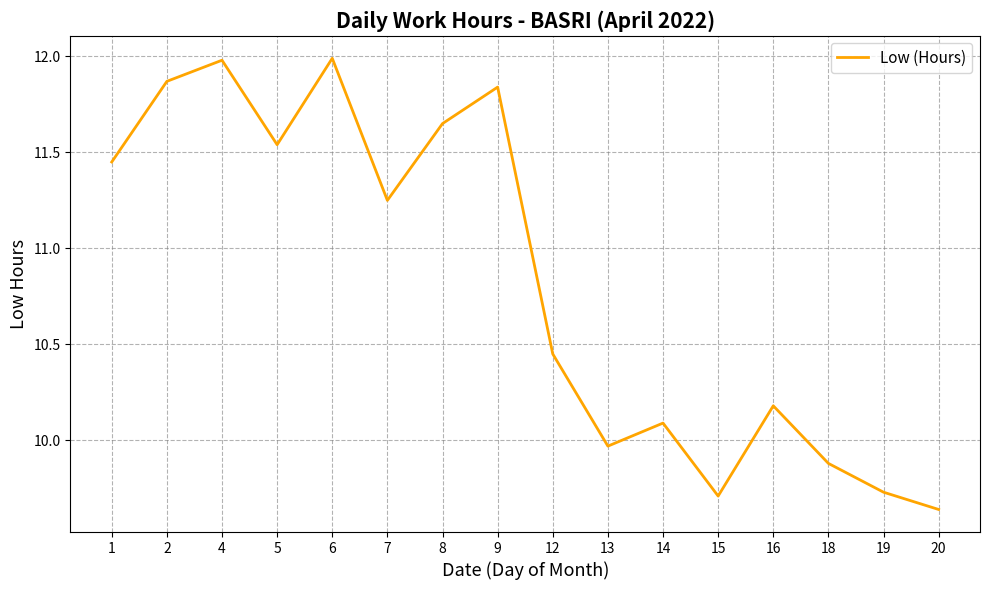

How many lines are shown in the chart?

1